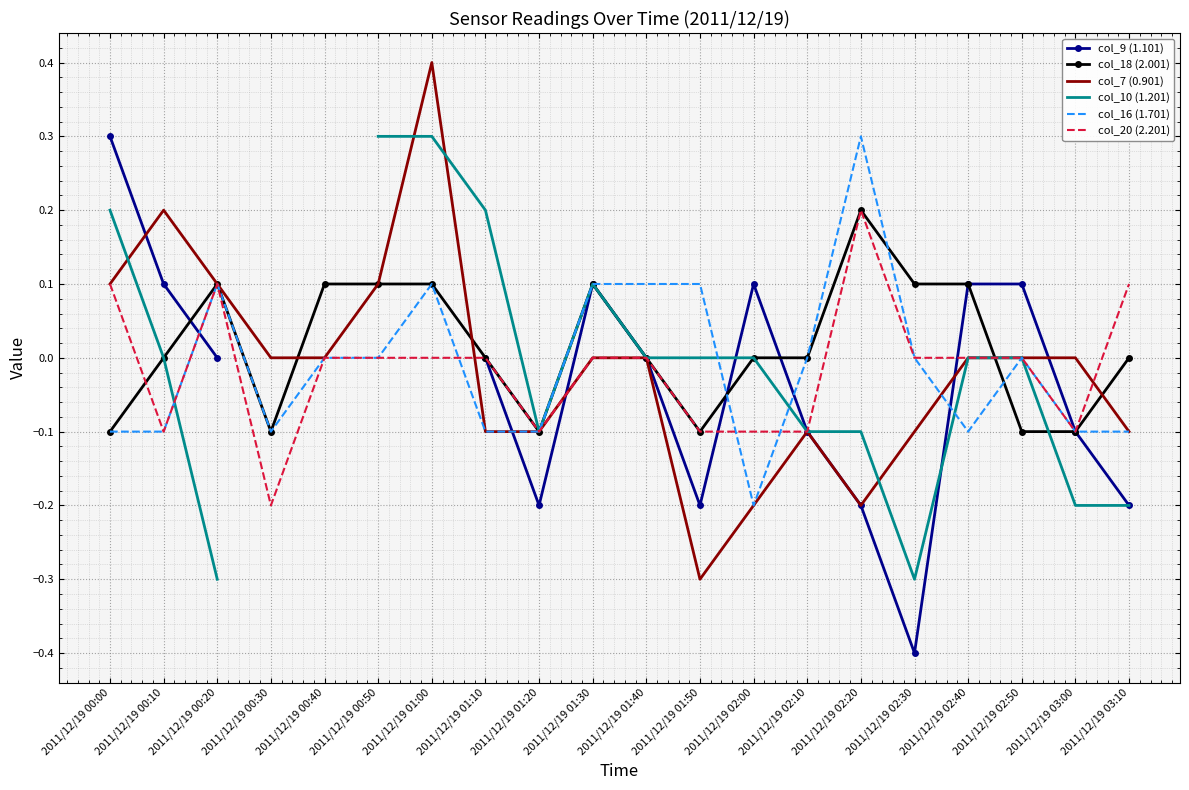

Which series has the widest spread of values?

col_9 (1.101)